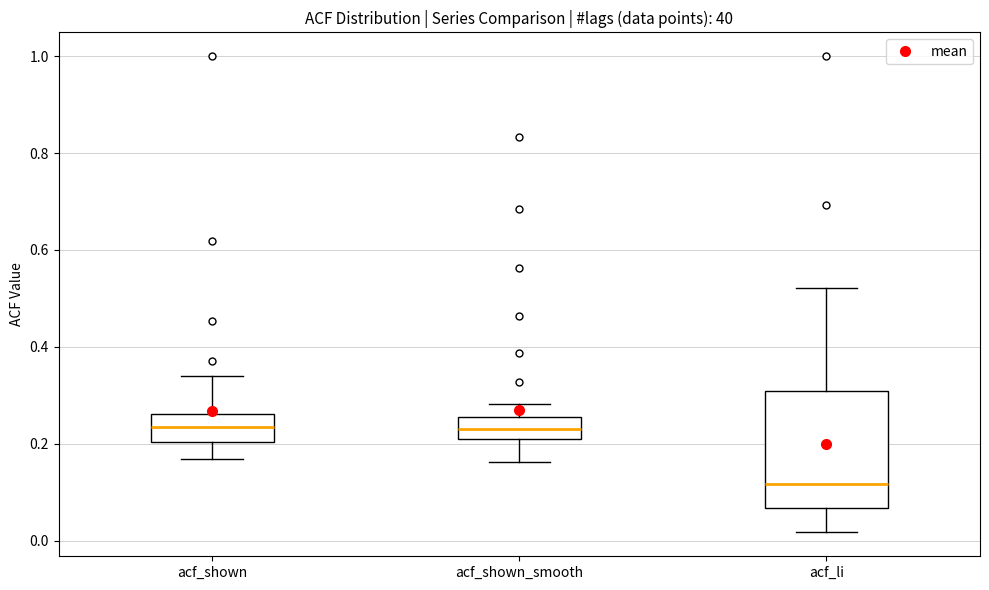

Which box has the lowest median line?

acf_li